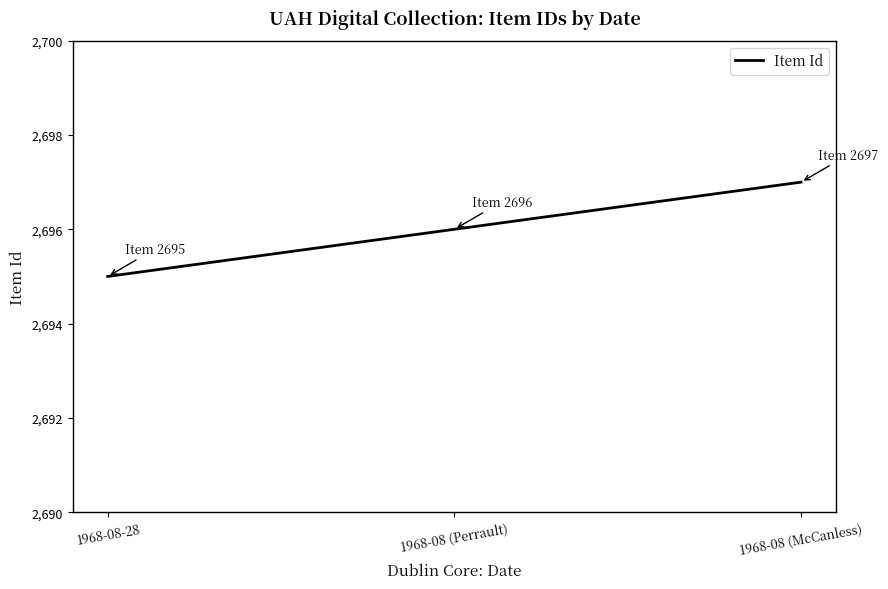

True or false: the data shows 731 at 1968-08 (McCanless).

False